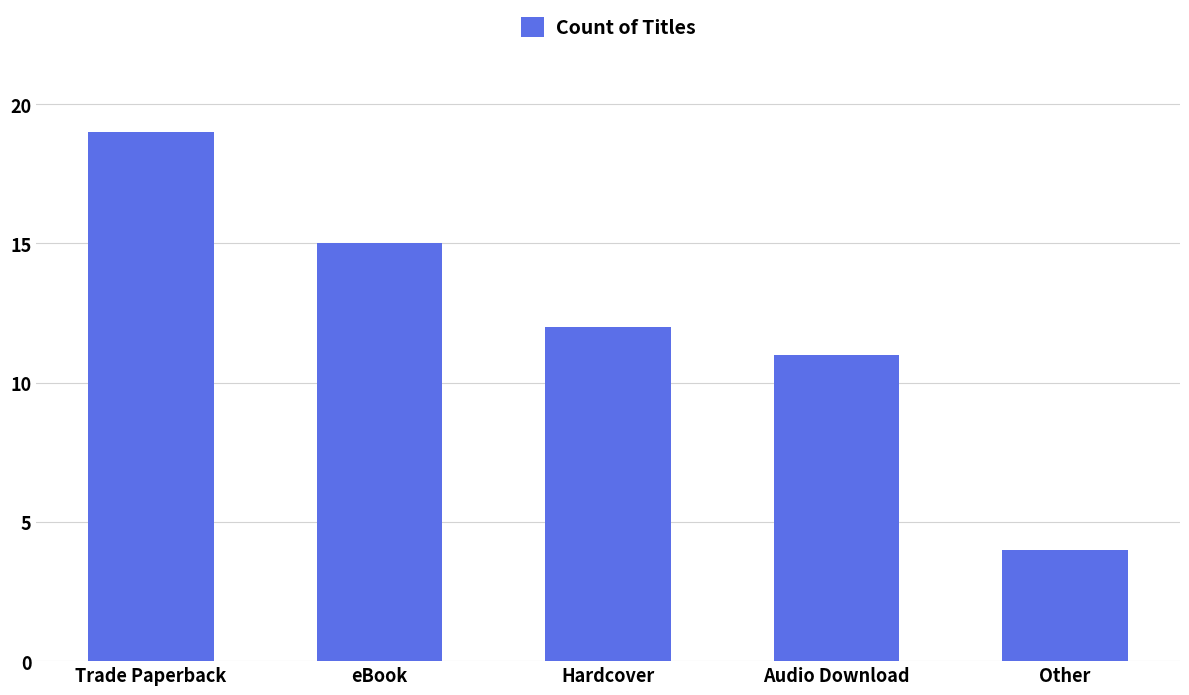

Rank the categories by value from highest to lowest.

Trade Paperback, eBook, Hardcover, Audio Download, Other